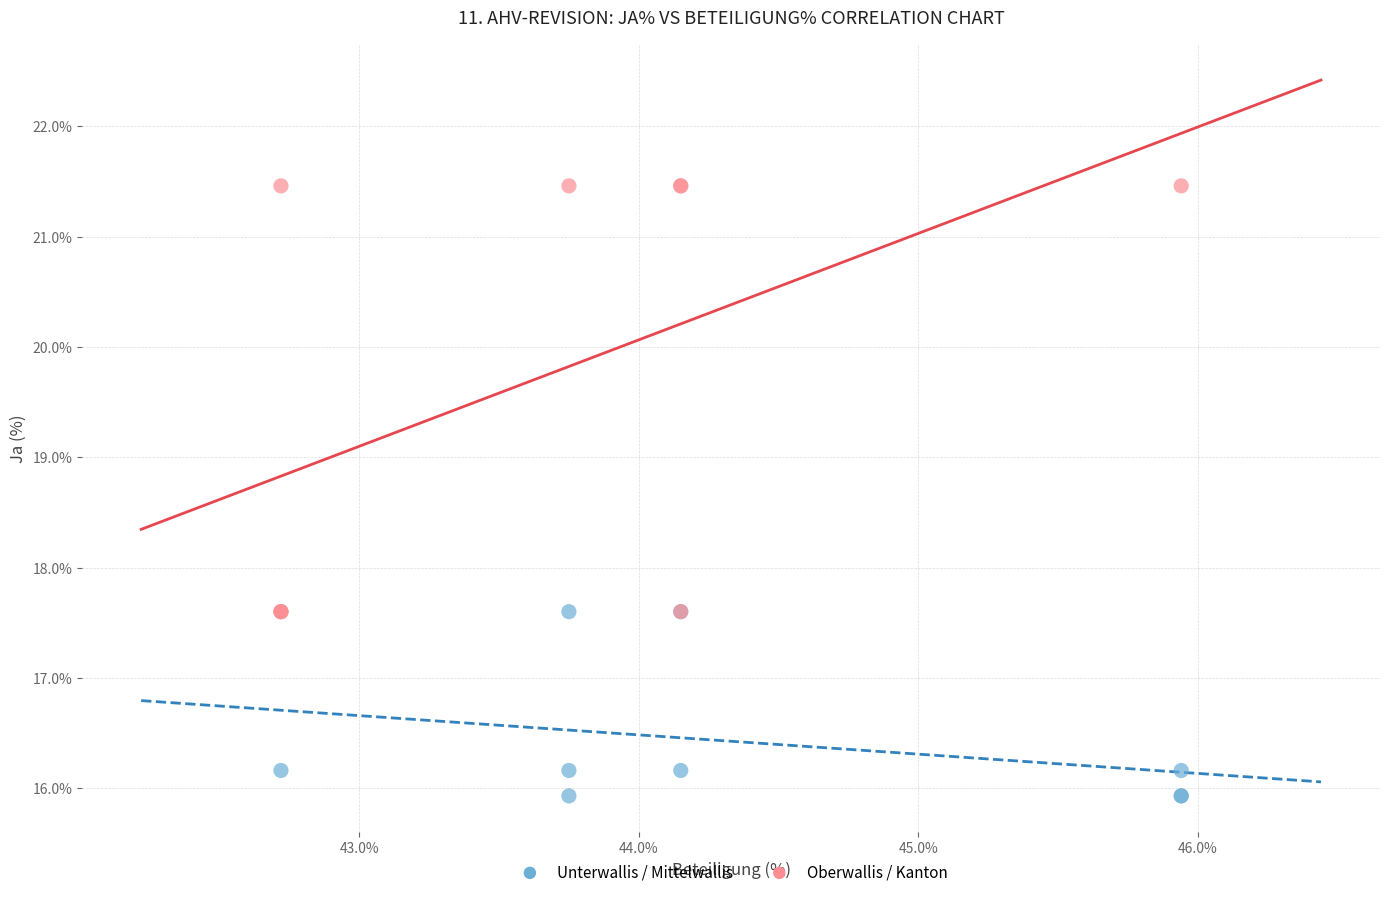

Which series contains the lowest Y value?

Unterwallis / Mittelwallis